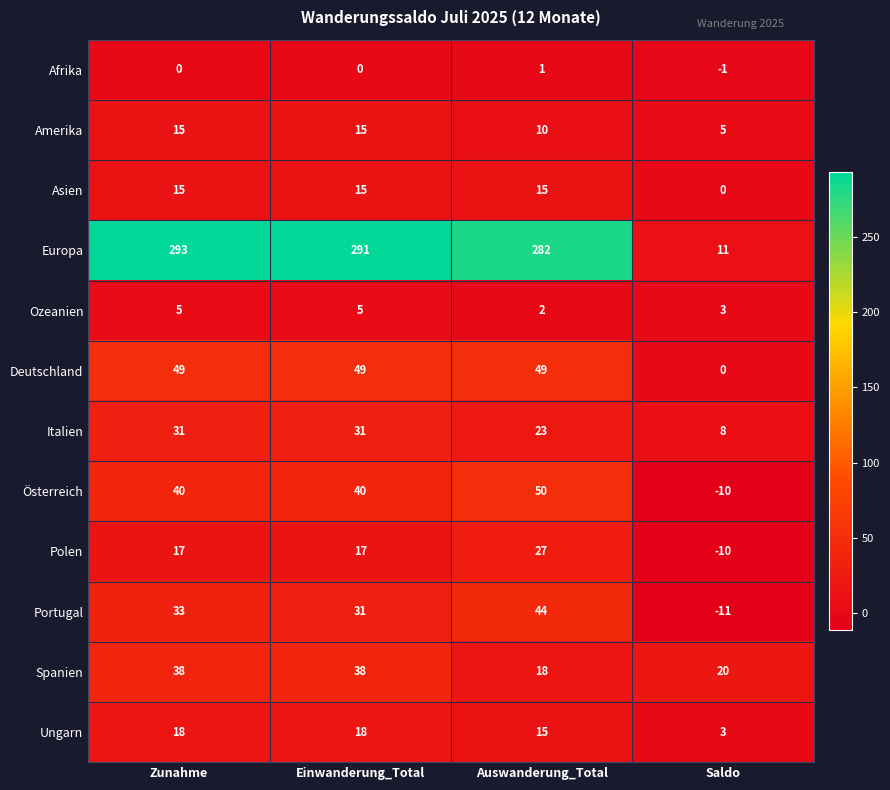

What is the total value across all series at Einwanderung_Total?

550